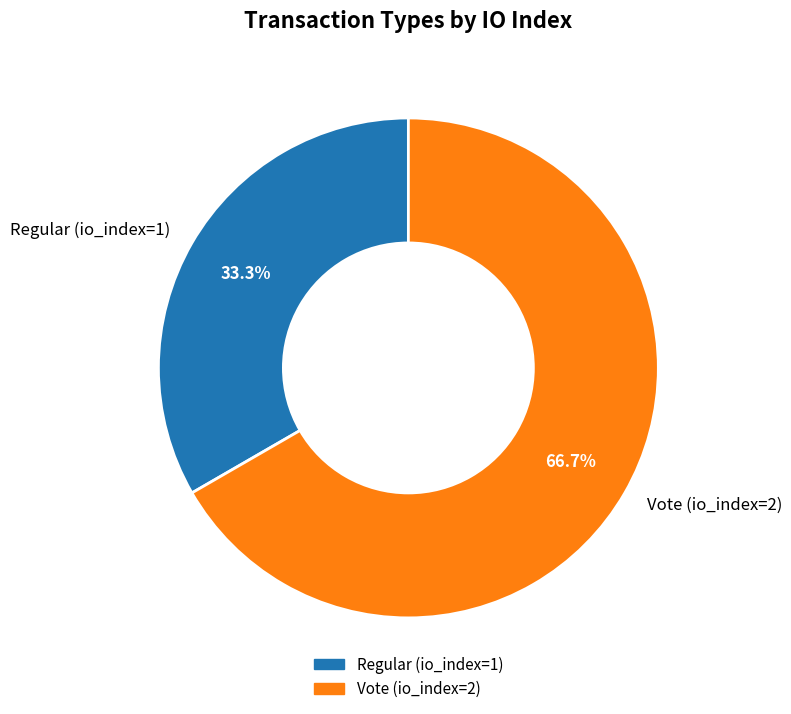

True or false: Regular (io_index=1) accounts for 33% of the total.

True